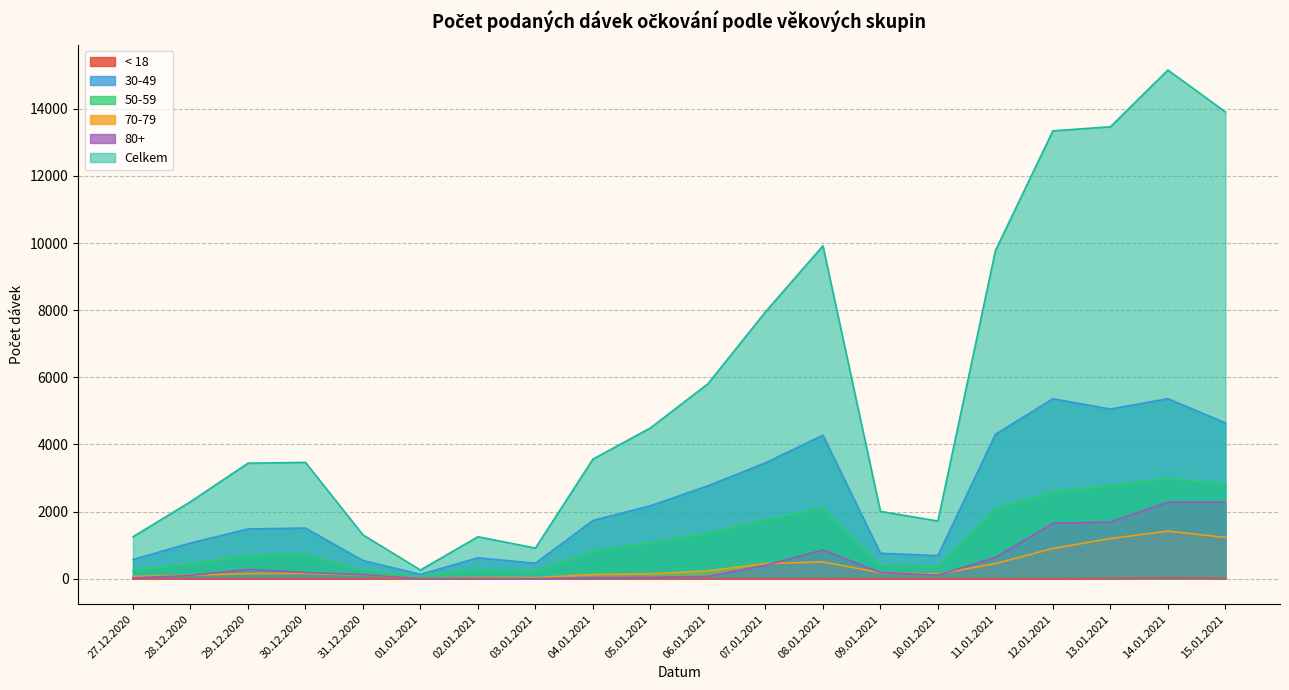

The value of Celkem at 10.01.2021 is 1057. True or false?

False